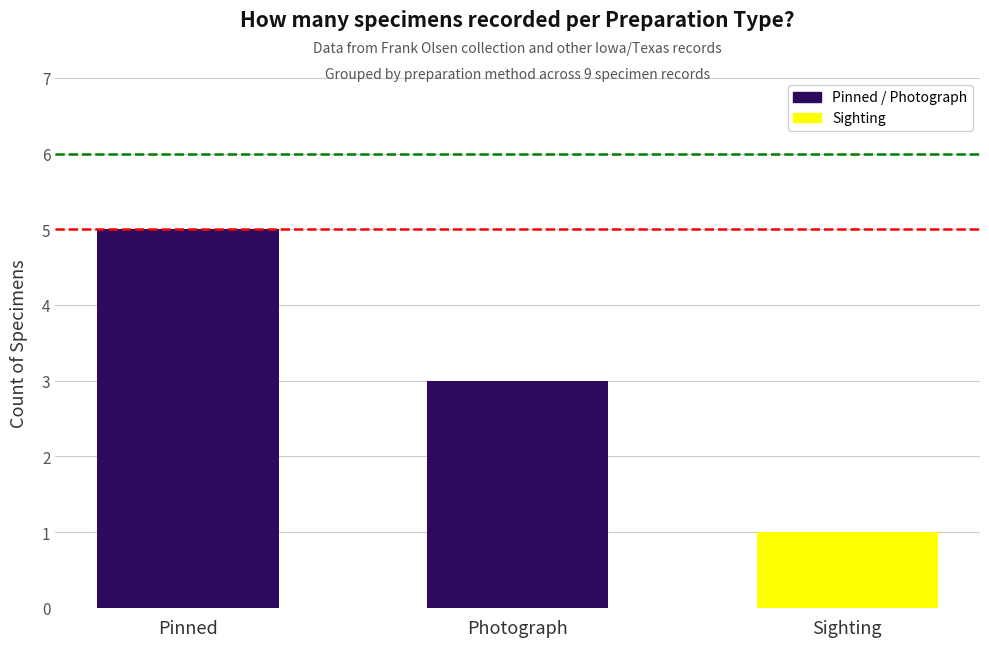

What is the change in value from Photograph to Sighting?

-2